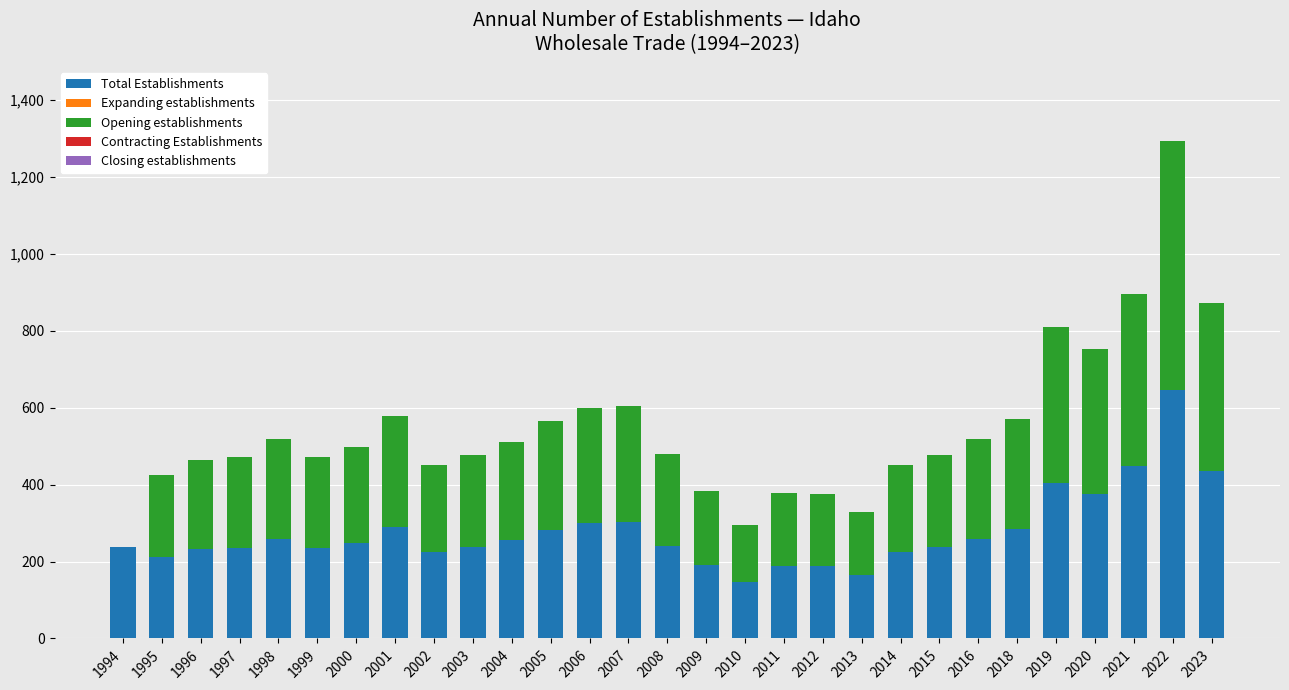

Is it true that Total Establishments equals 418 at 2004?

False